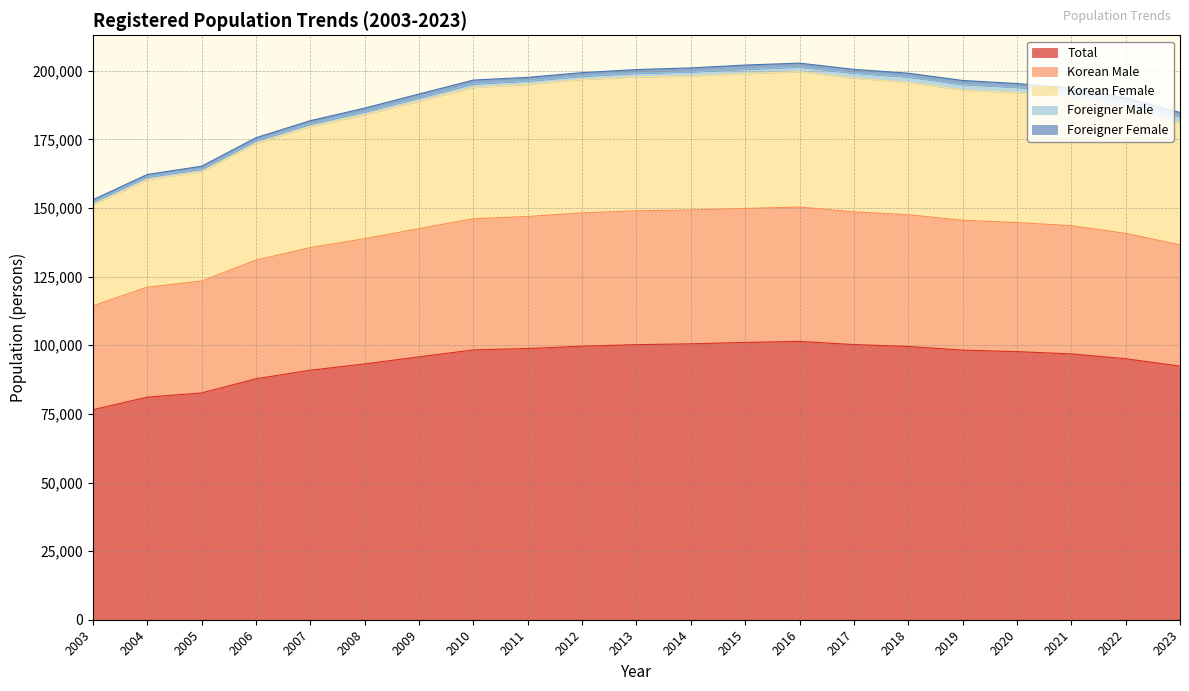

Which label corresponds to the largest value in the chart?

2016